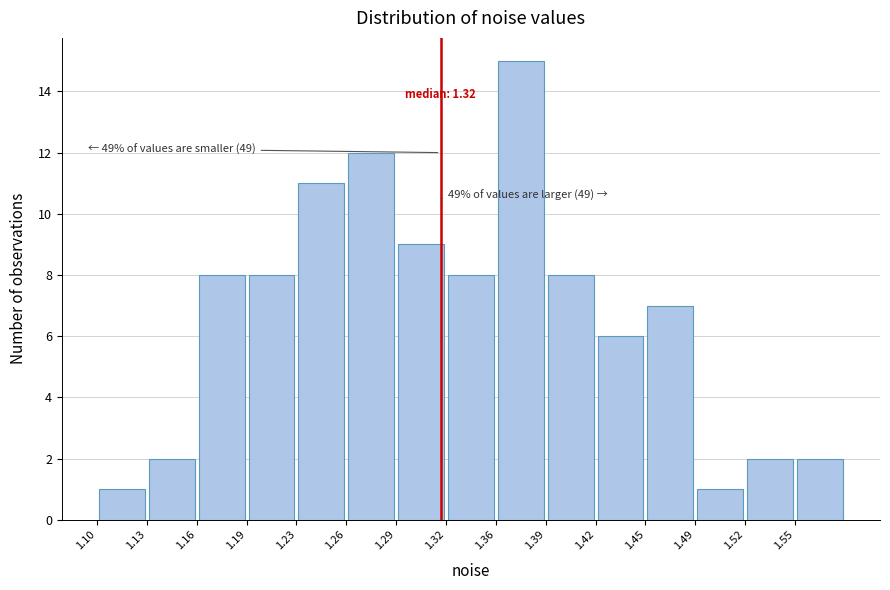

Which range on the x-axis has the tallest bar?

1.355 to 1.390